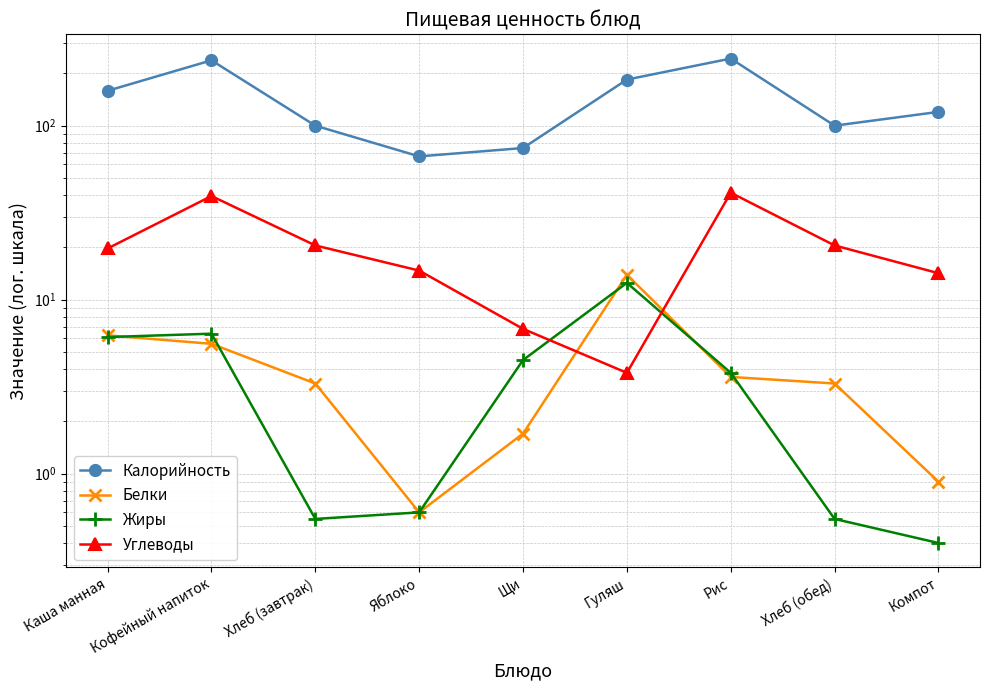

How many lines are shown in the chart?

4